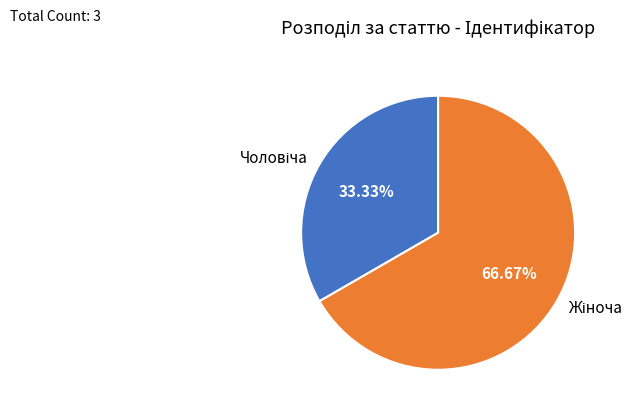

To the nearest percent, what is the difference between the largest and smallest slice percentages?

33%